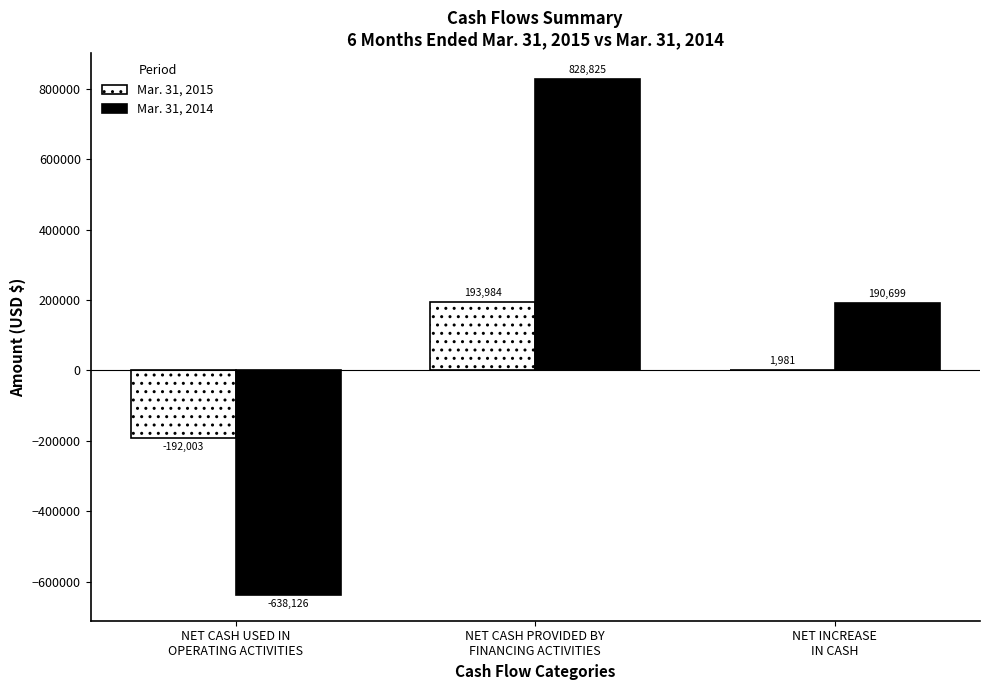

How many categories are shown in the chart?

3